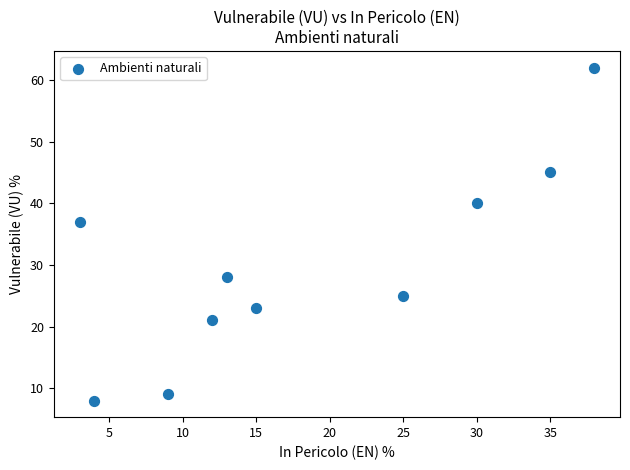

What is the average Y value?

30